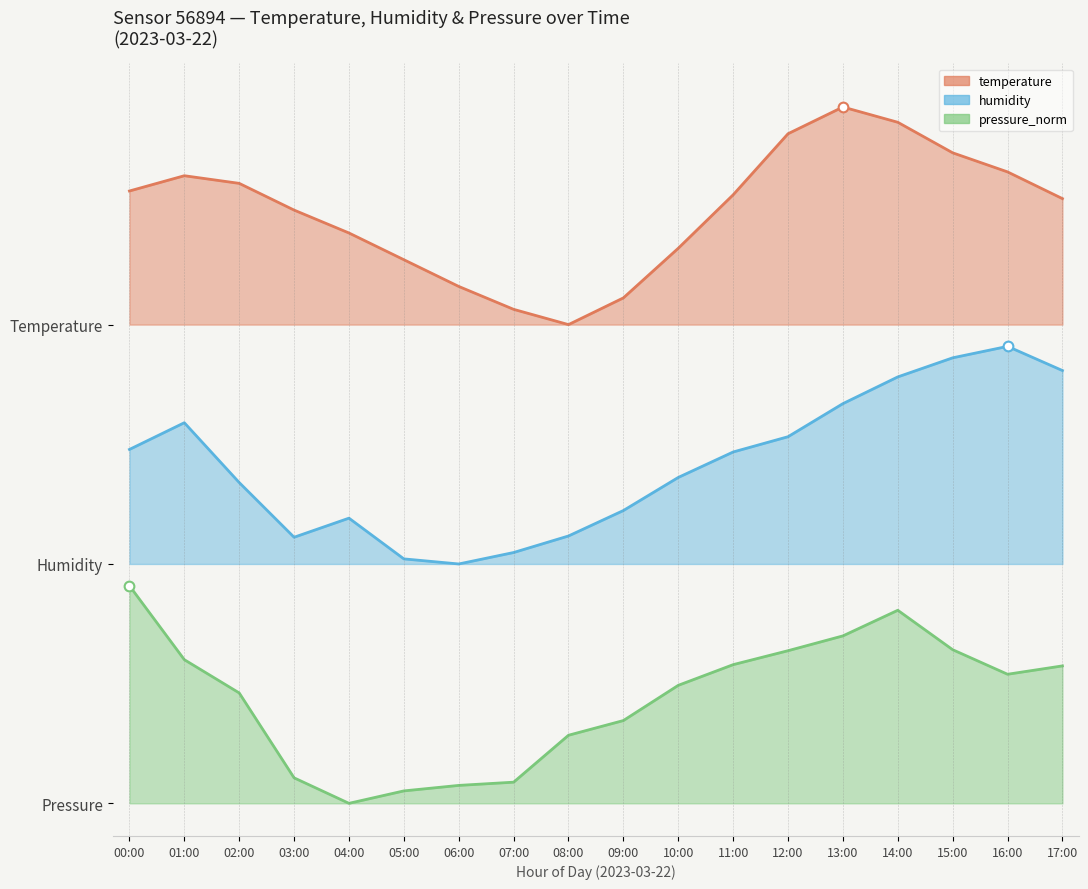

What is the approximate value of temperature at 05:00?

2.5